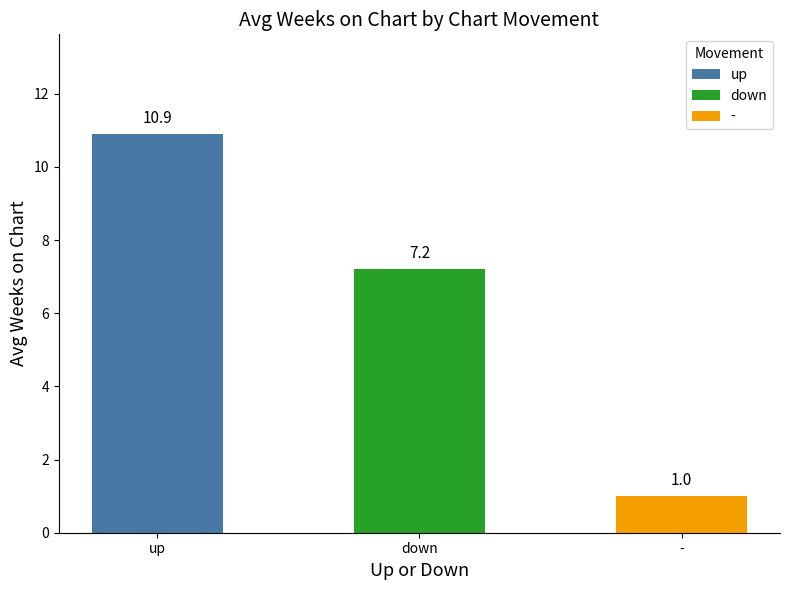

Where is Avg Peak Position nearest to the value 7?

down